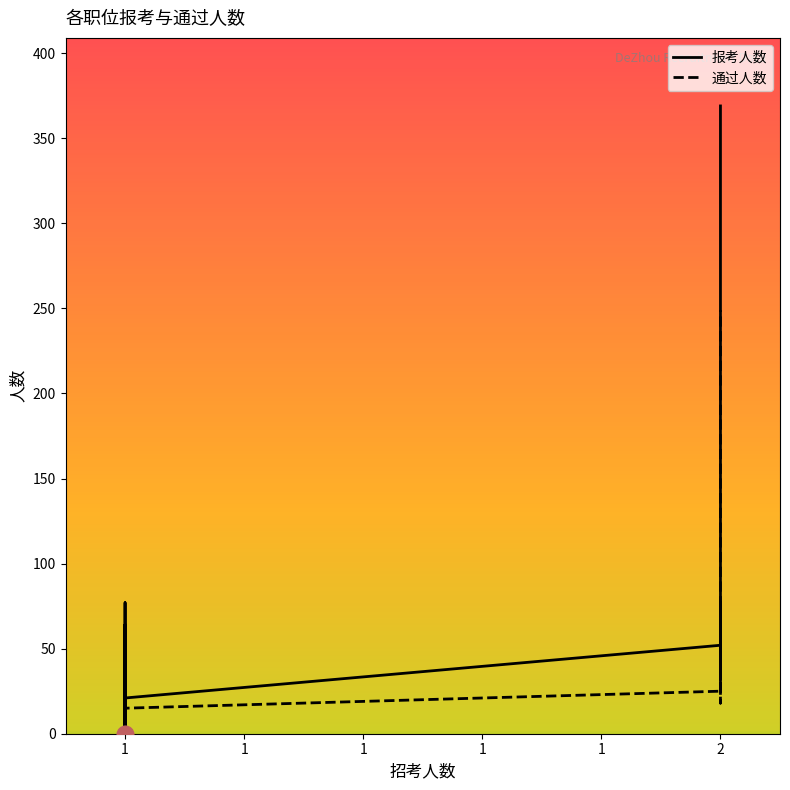

At which category does 通过人数 reach its first local peak?

1